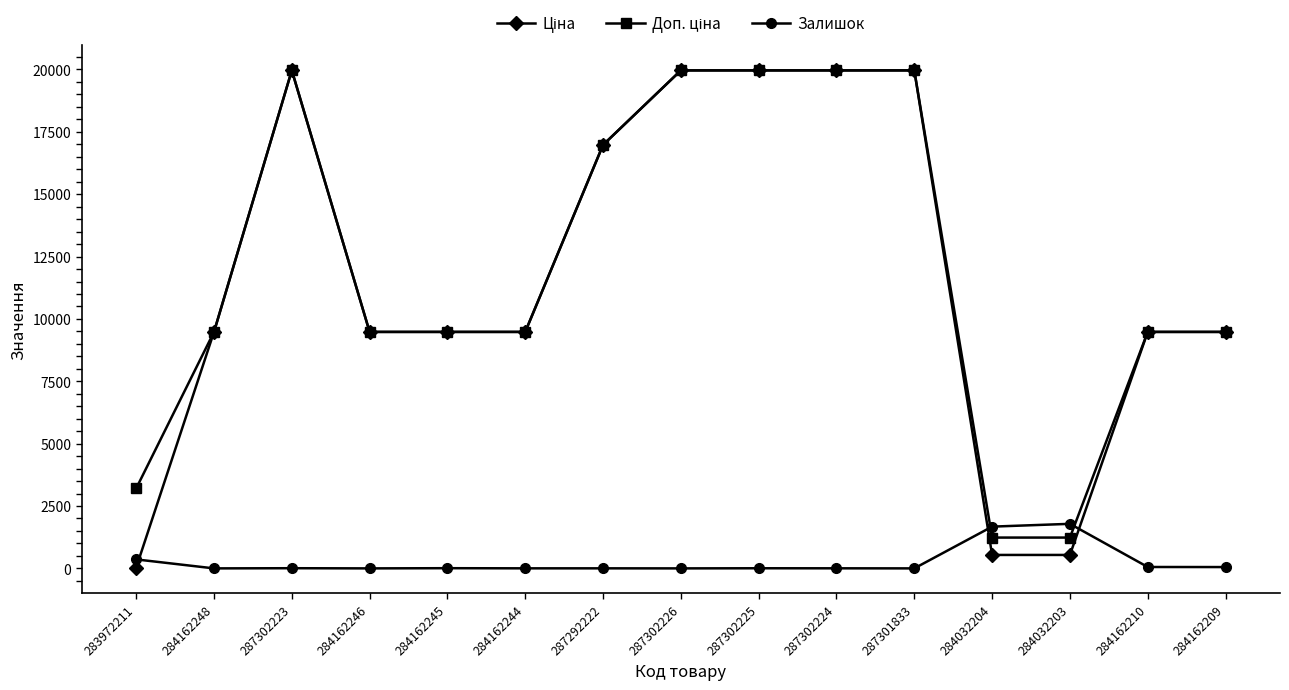

What is the total value across all series at 284162246?

18960.1